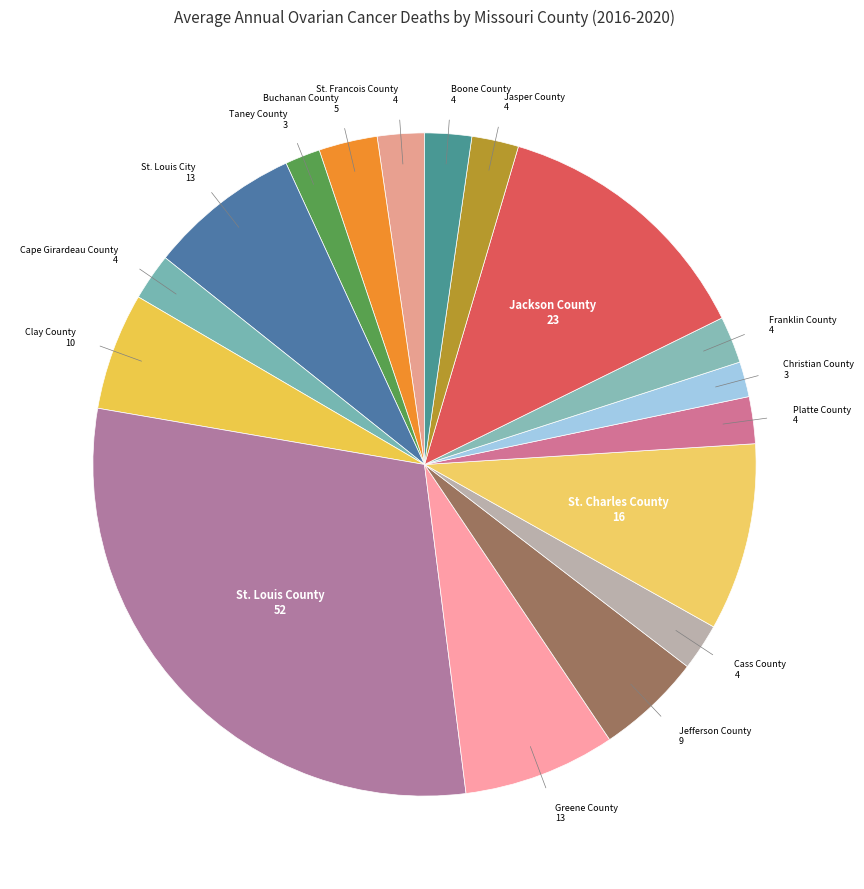

Rank the categories by value from lowest to highest.

Taney County, Christian County, St. Francois County, Cape Girardeau County, Cass County, Platte County, Franklin County, Jasper County, Boone County, Buchanan County, Jefferson County, Clay County, St. Louis City, Greene County, St. Charles County, Jackson County, St. Louis County